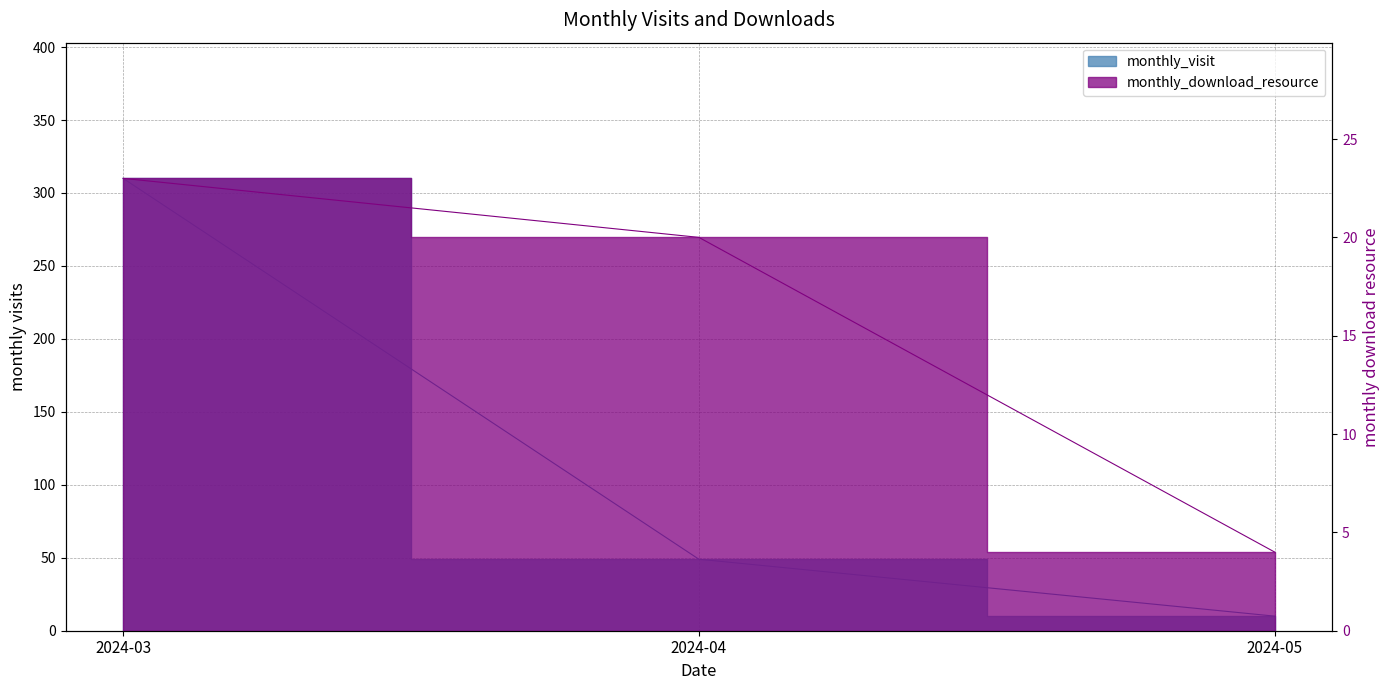

The monthly_visit series shows 10 at 2024-05. True or false?

True